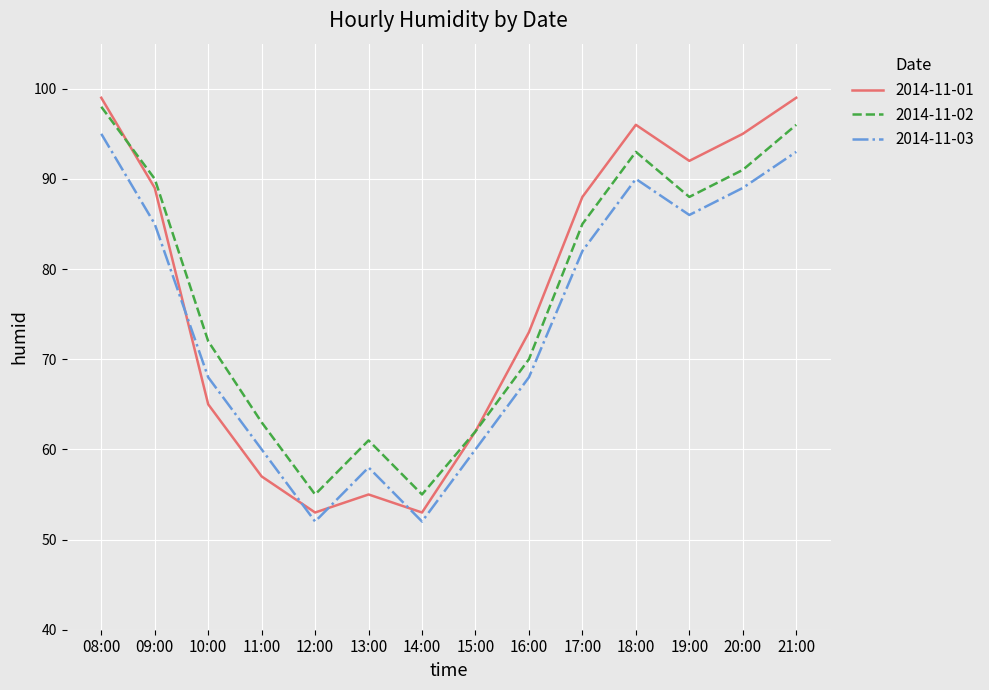

How many lines are shown in the chart?

3